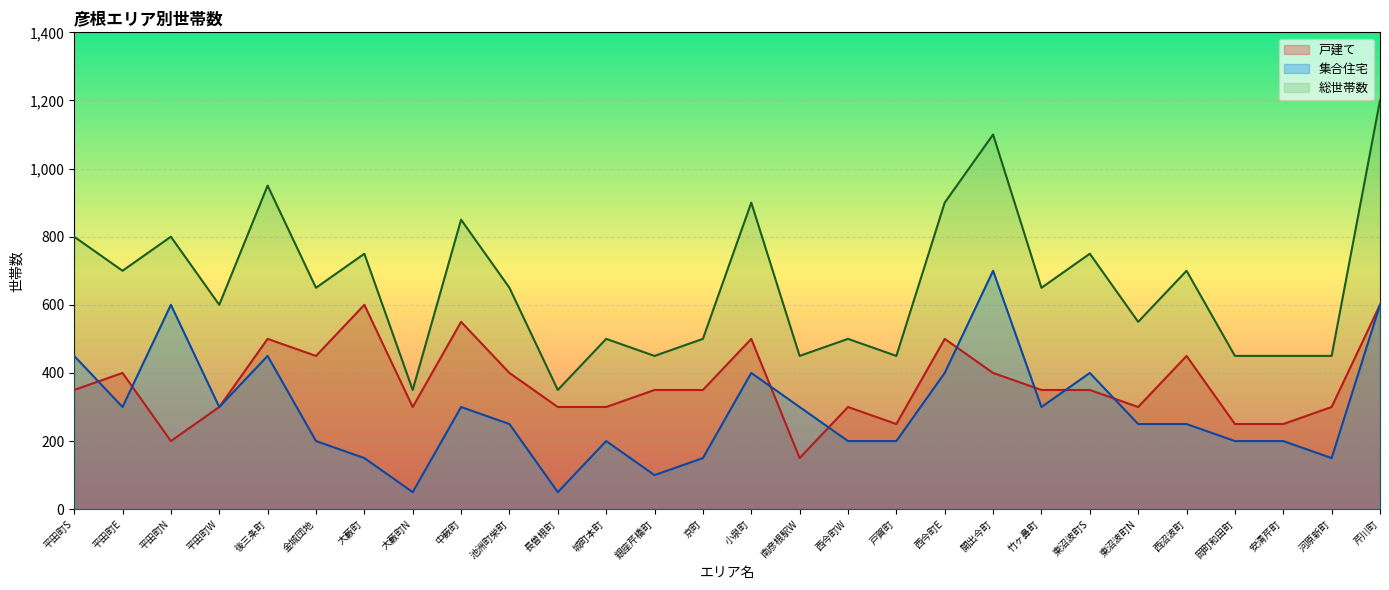

True or false: 戸建て and 総世帯数 intersect in this chart.

False